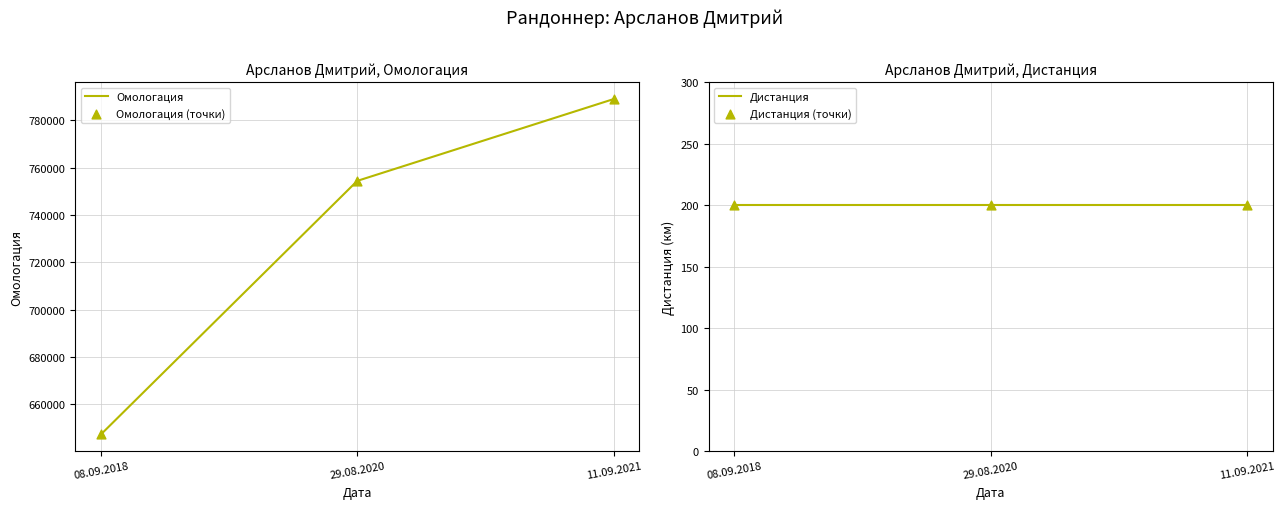

At which category is the sum across all series the highest?

11.09.2021